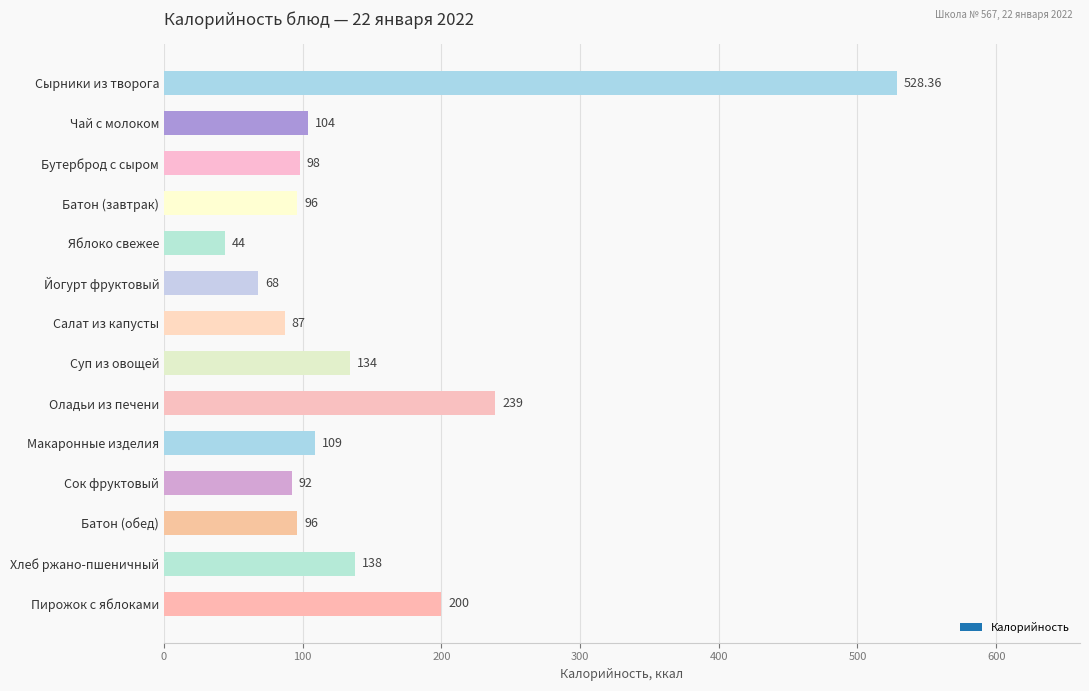

What is the ratio of the value at Пирожок с яблоками to the value at Сок фруктовый?

2.2